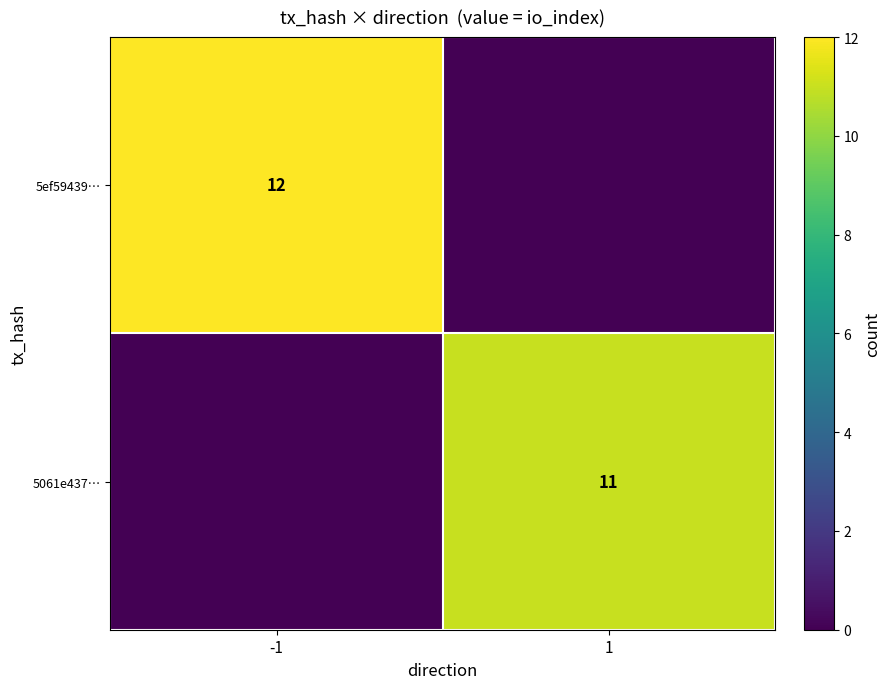

True or false: 5ef59439… has a value of 12 at -1.

True